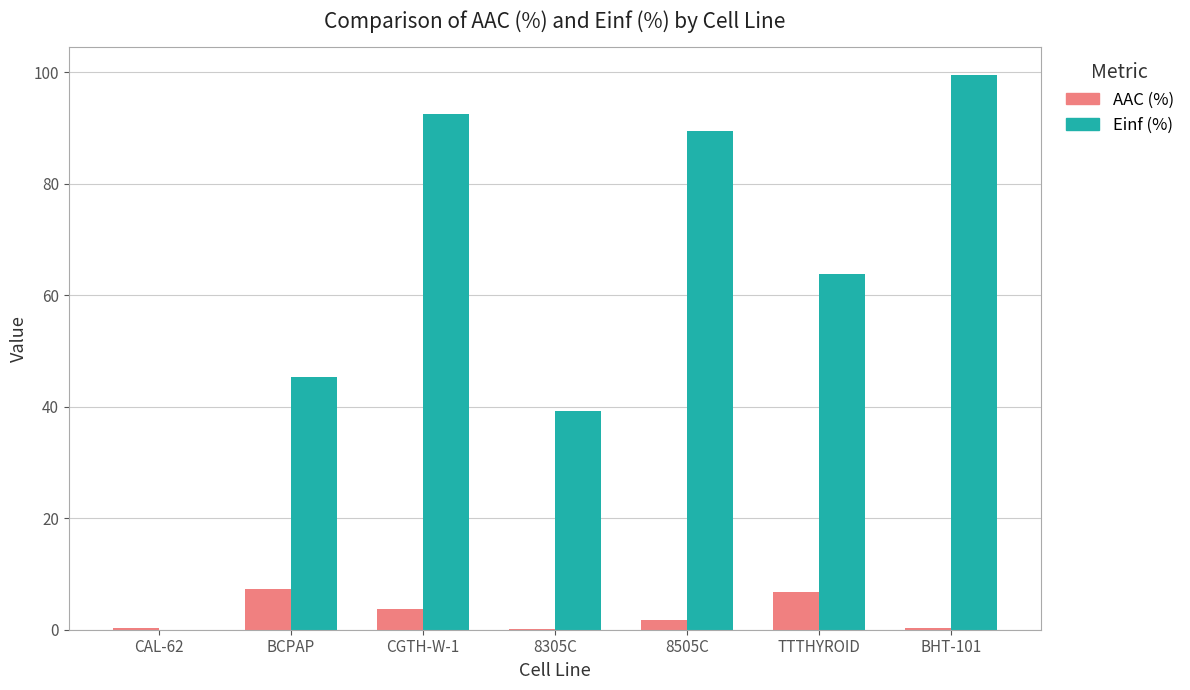

Which series has the largest total across all categories?

Einf (%)